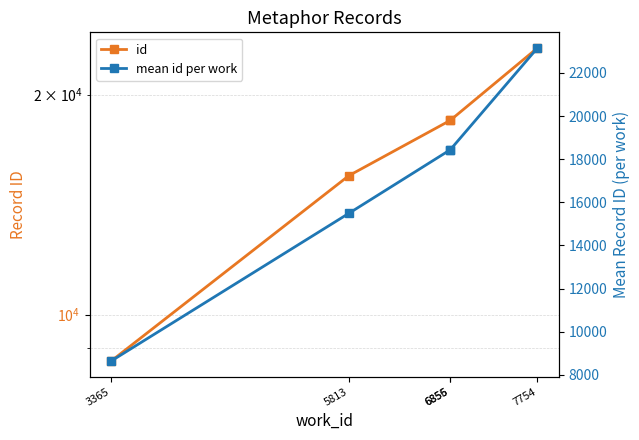

Is it true that mean id per work equals 18433.5 at 6855?

True